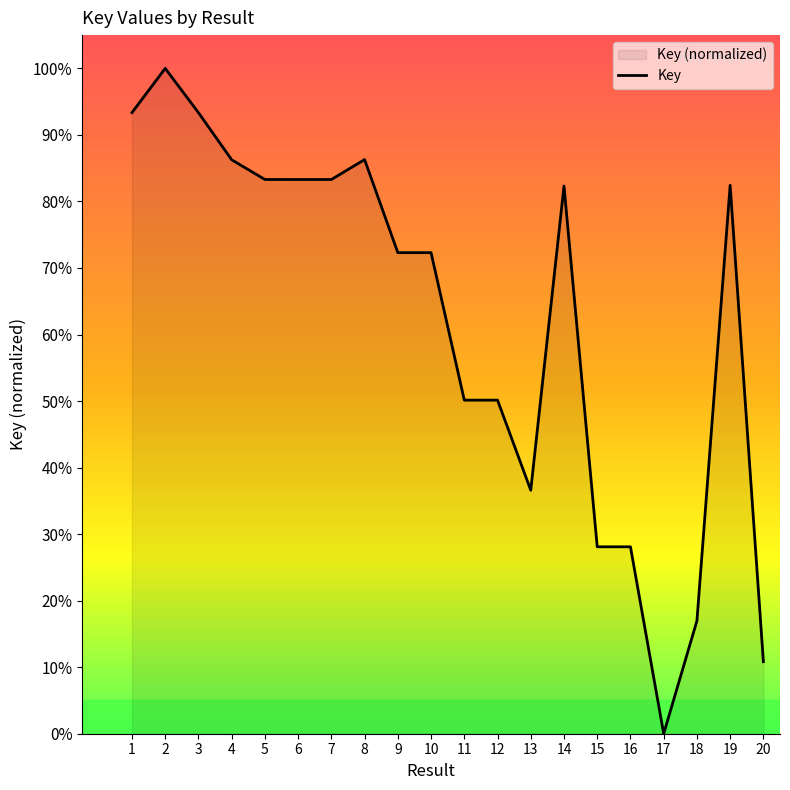

List the labels in order of value, smallest first.

17, 20, 18, 15, 16, 13, 11, 12, 9, 10, 14, 19, 7, 6, 5, 4, 8, 3, 1, 2